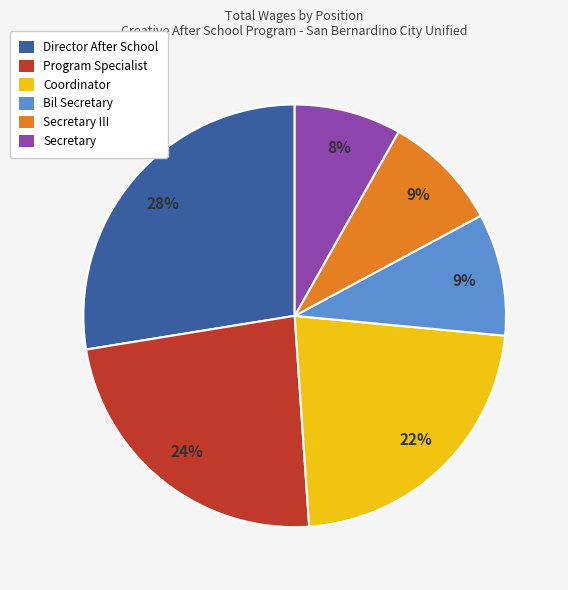

Which has a higher value, Director After School or Program Specialist?

Director After School